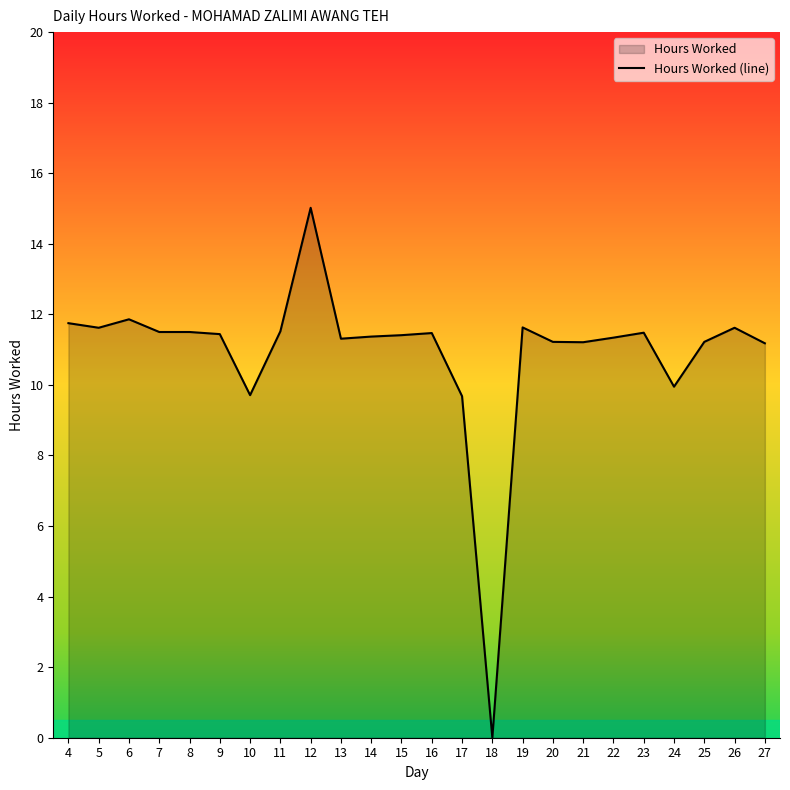

Rank the categories by value from highest to lowest.

12, 6, 4, 19, 5, 26, 11, 7, 8, 23, 16, 9, 15, 14, 22, 13, 20, 25, 21, 27, 24, 10, 17, 18